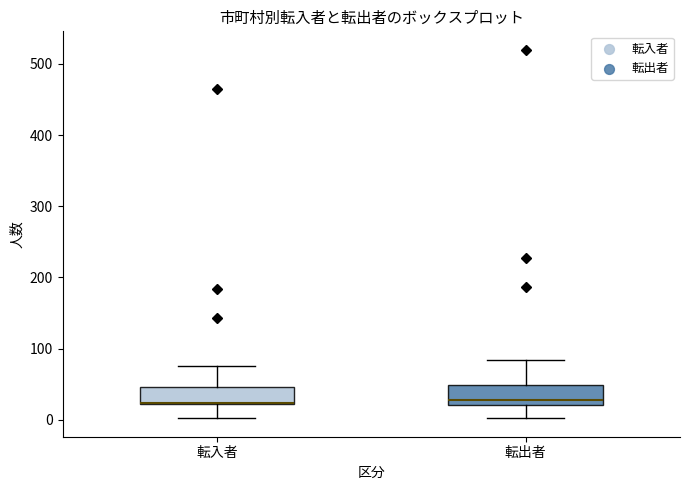

Where is the upper edge of the box for 転入者 on the y-axis? The values are not printed on the chart, so give them approximately, as read against the axis.

50